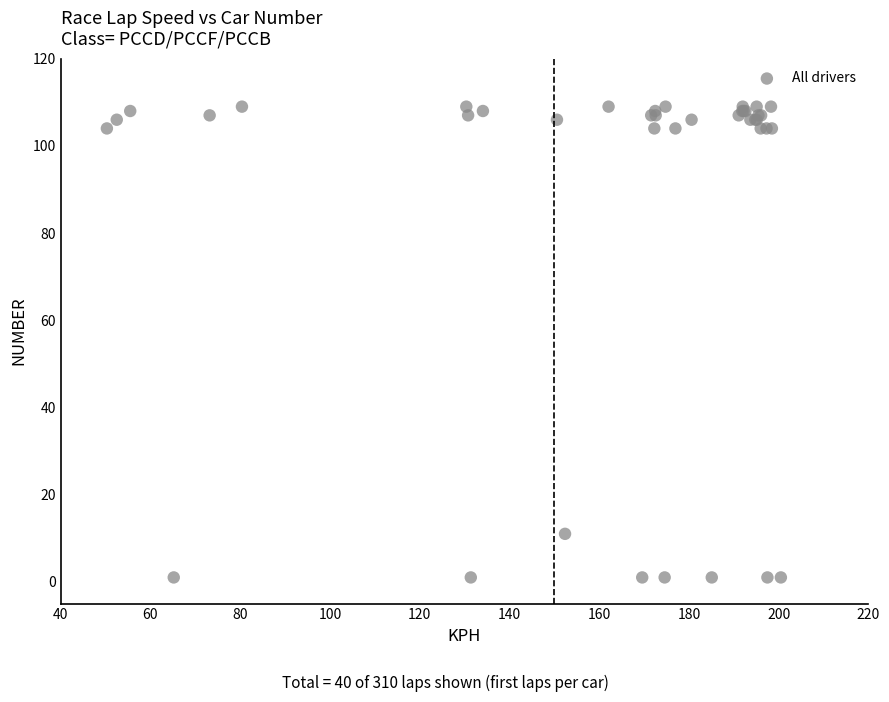

What Y value in the scatter plot is closest to 55?

11